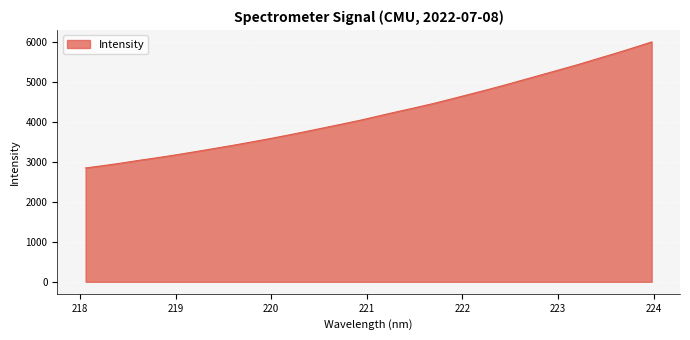

What is the difference between the maximum and minimum values?

3154.2